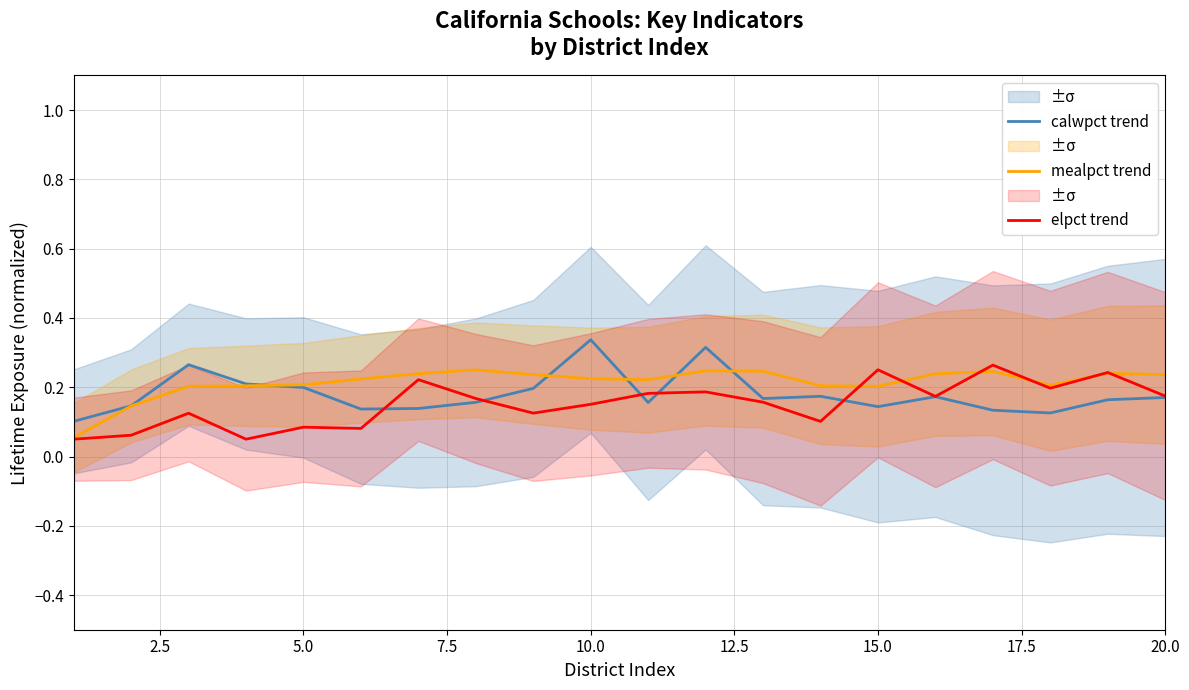

What is the greatest value displayed?

0.3